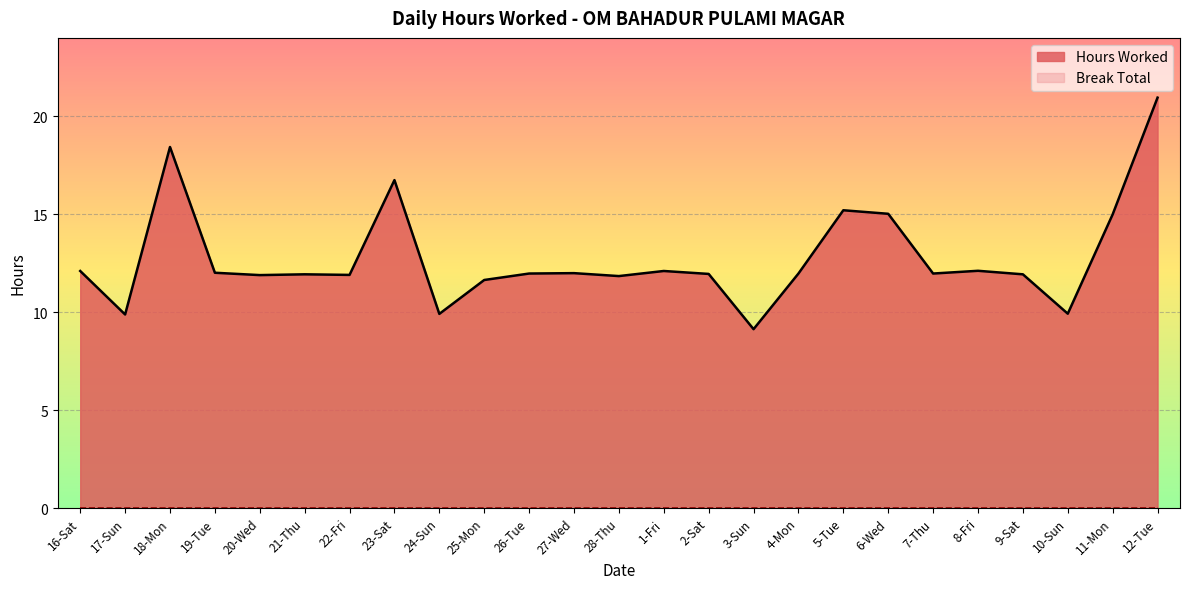

What is the minimum value shown in the chart?

0.0